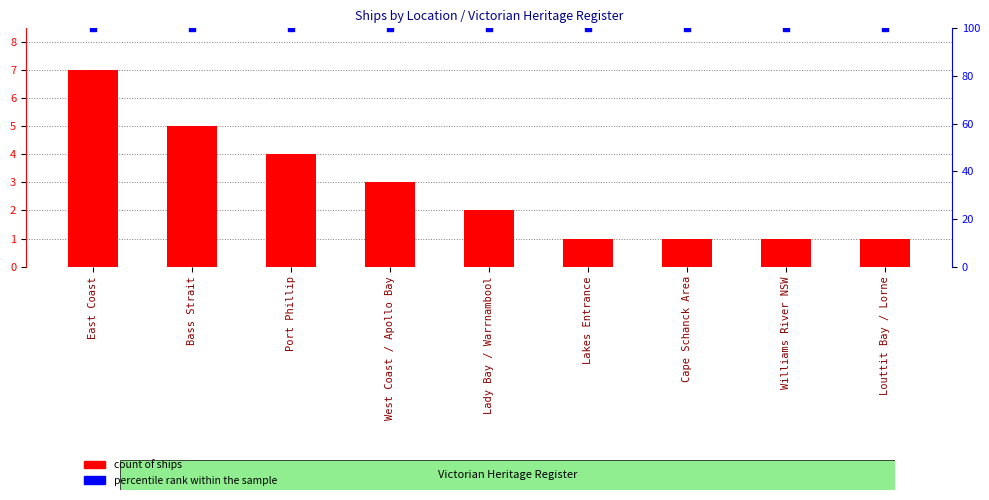

Which series has the largest total across all categories?

percentile rank within the sample